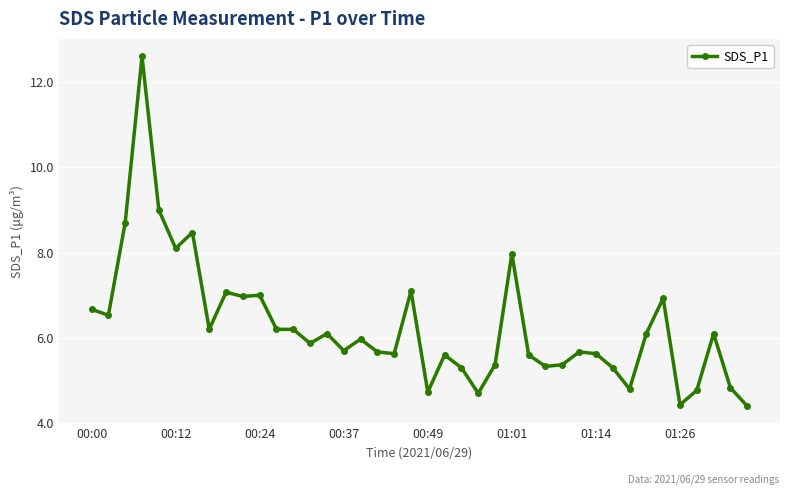

True or false: the data has more than 0 interior local peaks.

True